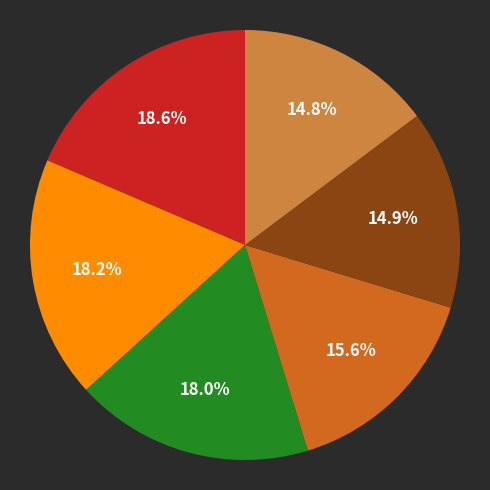

Is there a majority slice in this chart?

No